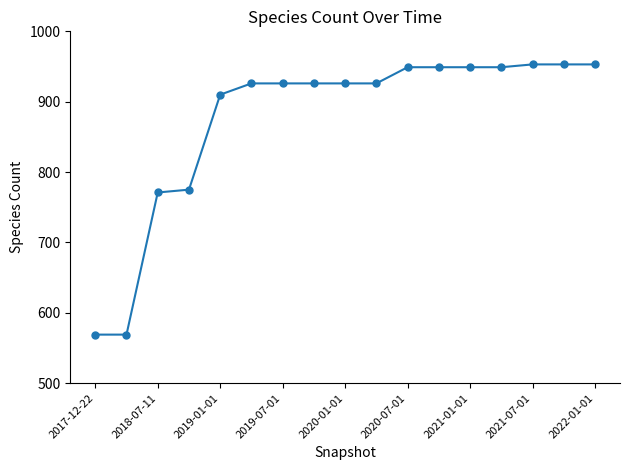

What is the value of the 14th point from the left?

949